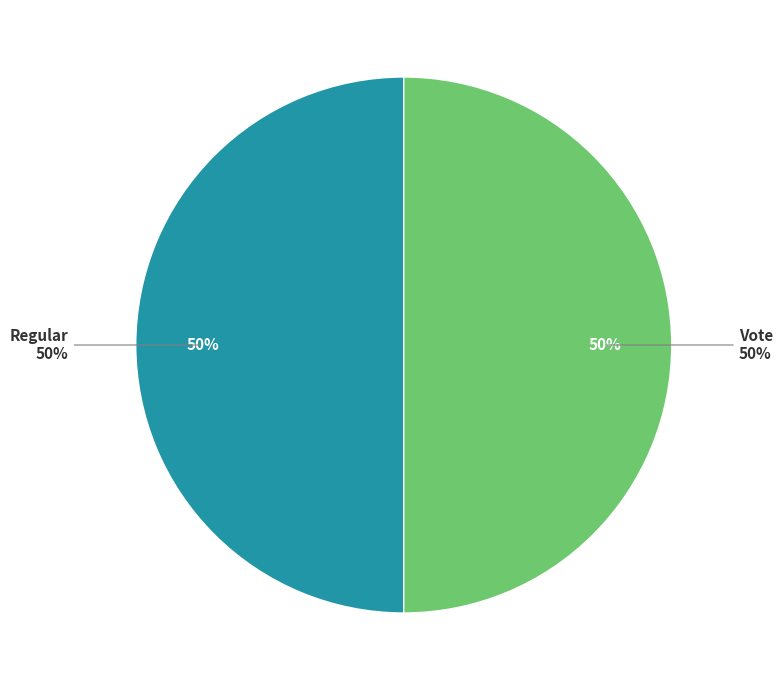

To the nearest percent, what percentage of the pie is Regular?

50%